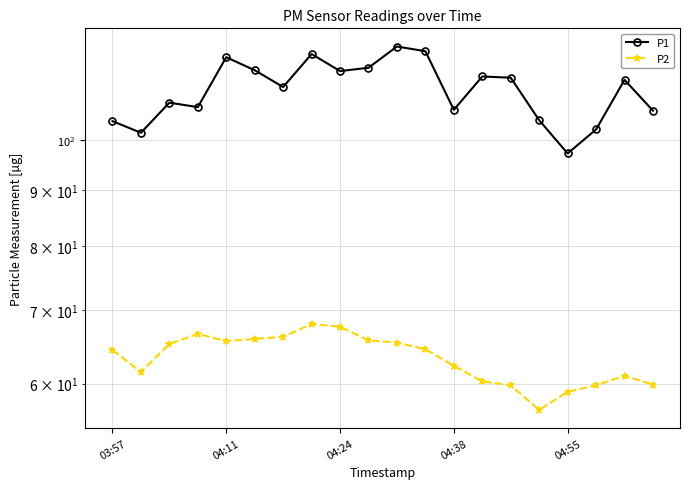

Reading right to left, transcribe all the data shown in this chart.

P1: 106.3	113.4	102.2	97.2	104.2	113.9	114.2	106.5	120.4	121.6	116.3	115.5	119.7	111.7	115.7	118.9	107.1	108.1	101.5	104.0
P2: 59.9	61.0	59.8	59.0	56.8	59.8	60.3	62.3	64.5	65.4	65.7	67.6	68.0	66.2	65.9	65.6	66.6	65.2	61.5	64.4